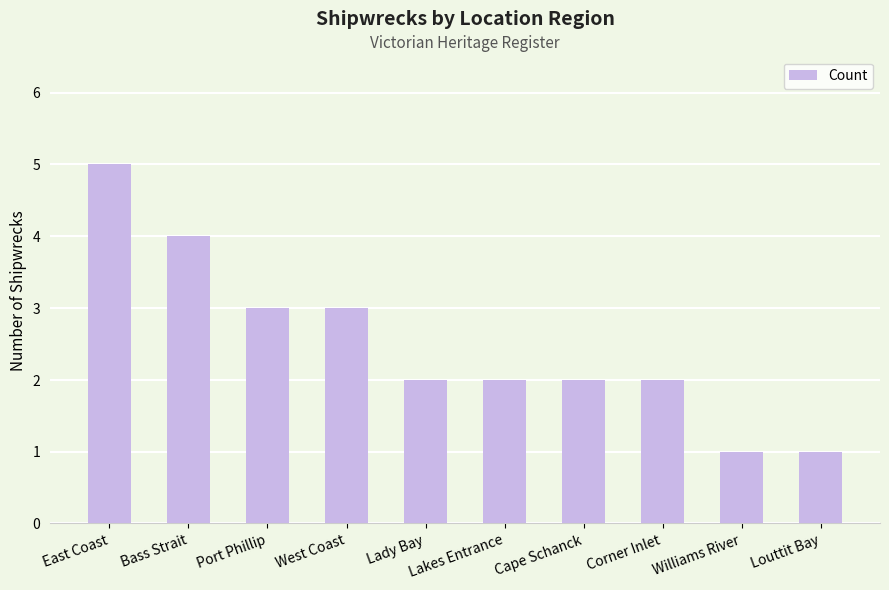

Reading left to right, list all the values displayed in this chart.

East Coast=5	Bass Strait=4	Port Phillip=3	West Coast=3	Lady Bay=2	Lakes Entrance=2	Cape Schanck=2	Corner Inlet=2	Williams River=1	Louttit Bay=1